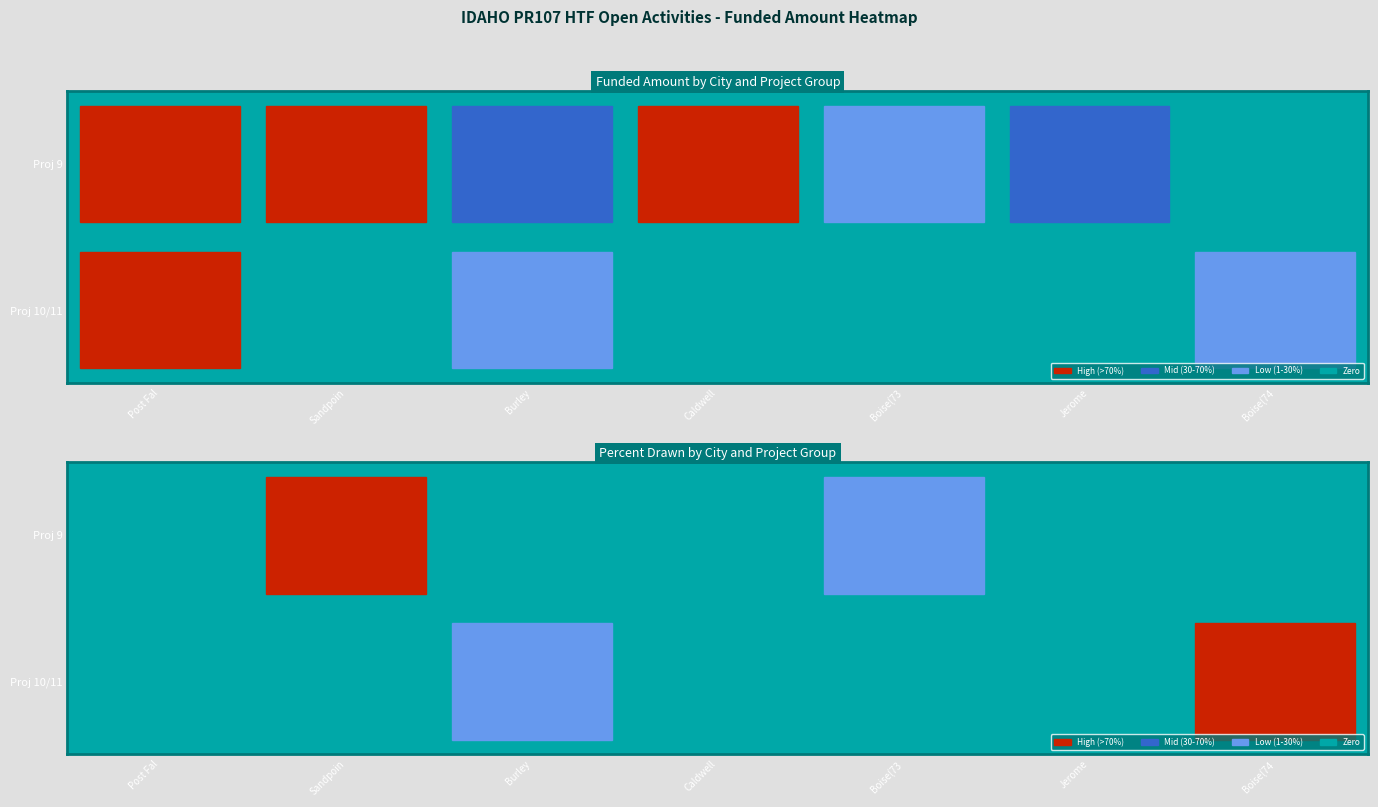

What is the difference between the highest and lowest values at Project 10?

2218116.9